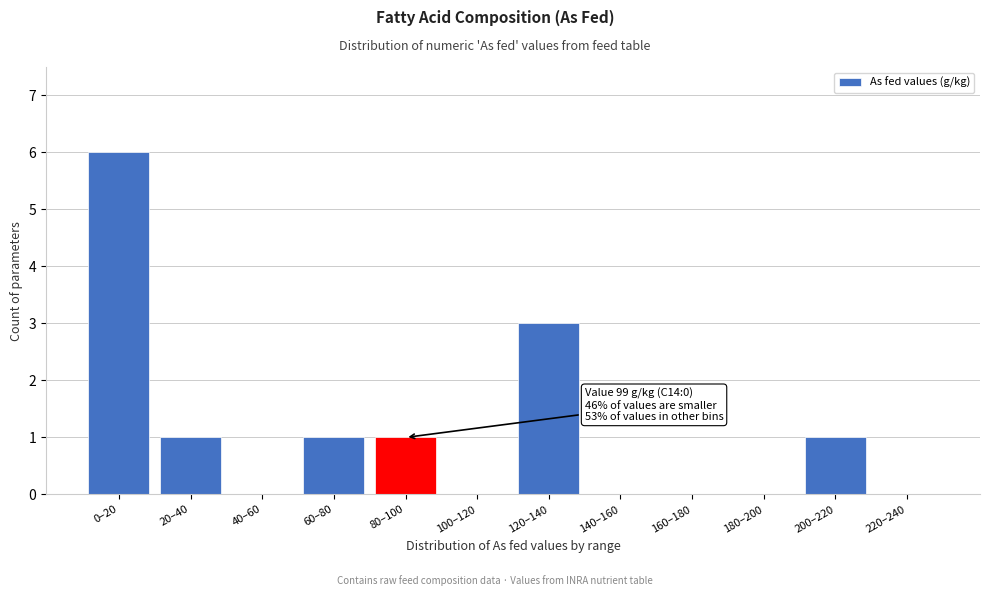

Reading right to left, list all the values displayed in this chart.

220–240=0	200–220=1	180–200=0	160–180=0	140–160=0	120–140=3	100–120=0	80–100=1	60–80=1	40–60=0	20–40=1	0–20=6